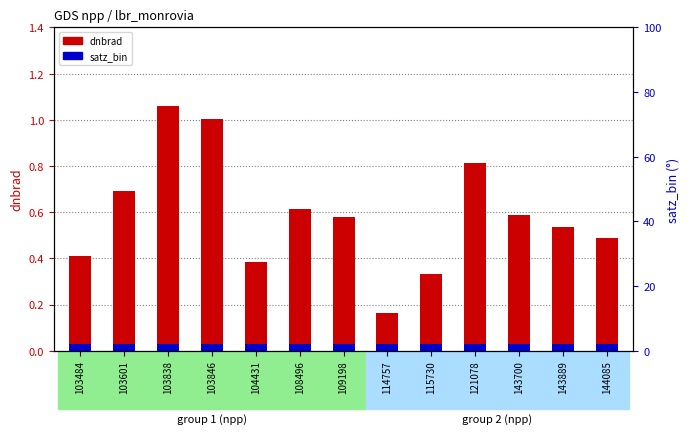

What is the value of the dnbrad (transformed) bar at the 6th from the left?

0.6